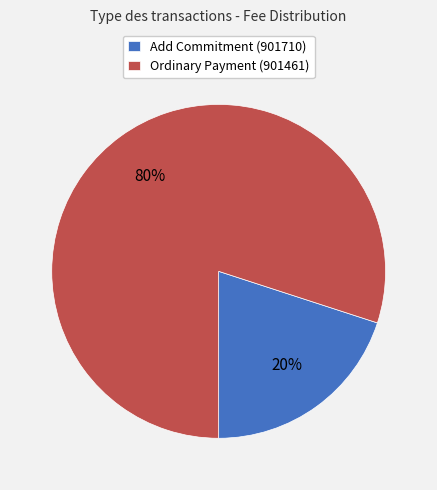

How many slices are in this pie chart?

2